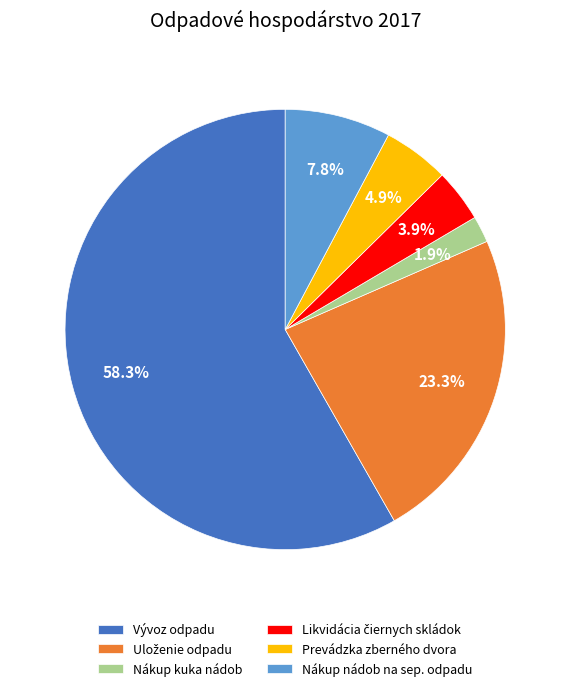

Approximately how many times larger is the value at Nákup kuka nádob compared to Prevádzka zberného dvora?

0.4